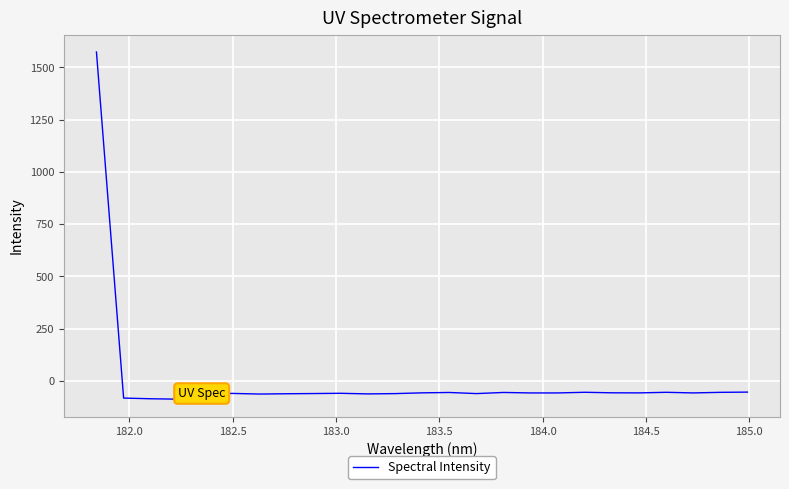

What is the difference between the maximum and minimum values?

1660.6